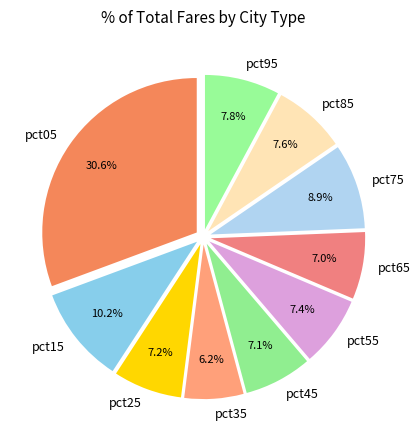

Between pct15 and pct45, which is larger?

pct15